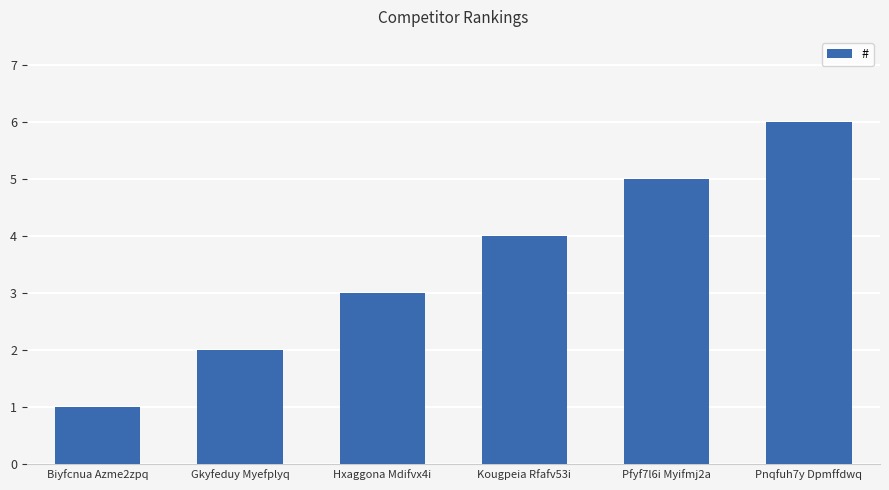

Reading right to left, what are all the values shown in this chart?

Pnqfuh7y Dpmffdwq=6	Pfyf7l6i Myifmj2a=5	Kougpeia Rfafv53i=4	Hxaggona Mdifvx4i=3	Gkyfeduy Myefplyq=2	Biyfcnua Azme2zpq=1